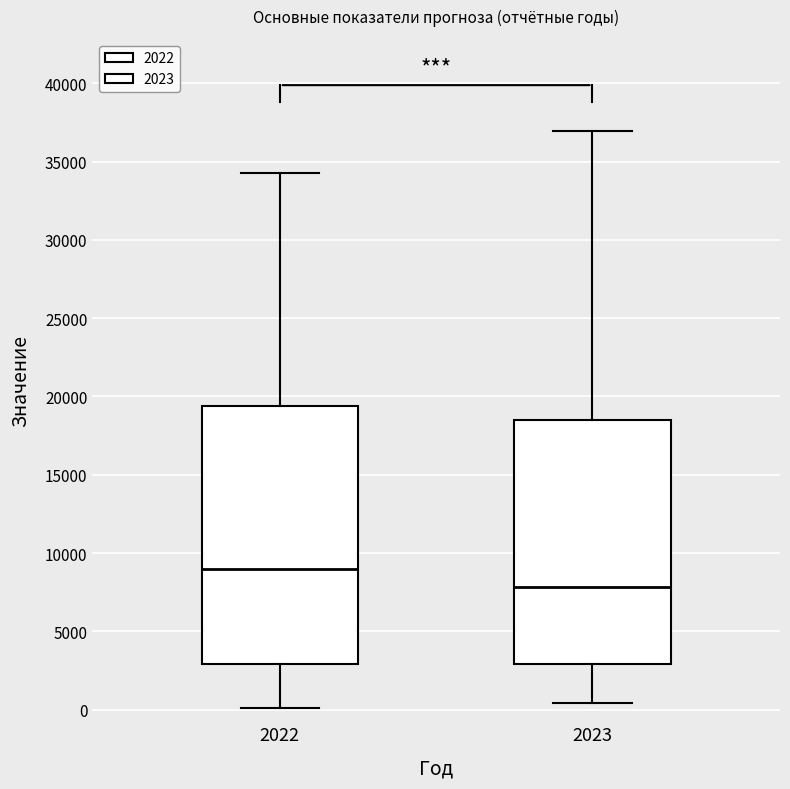

Which box has the lowest median line?

2023